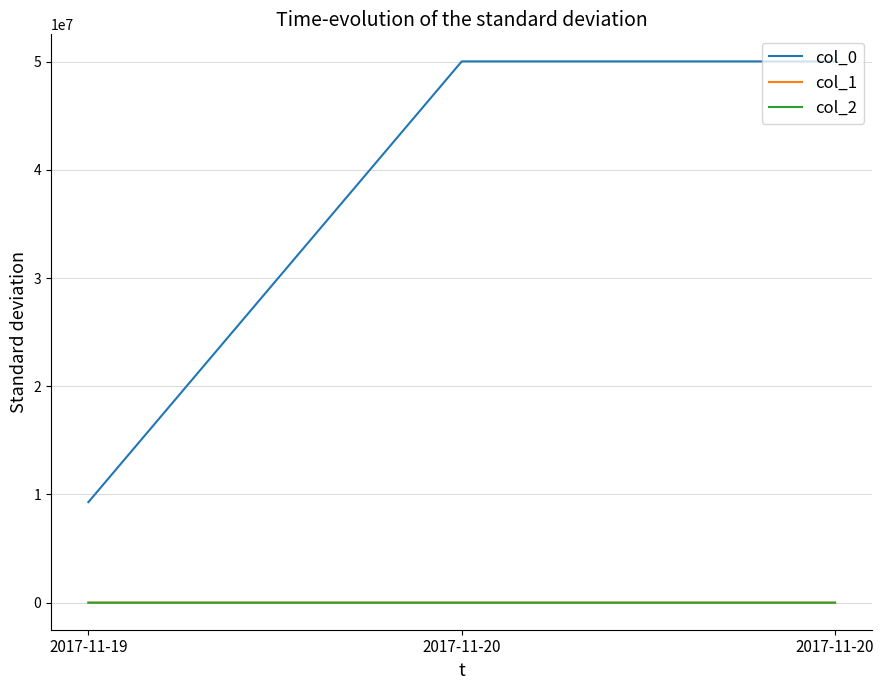

Does the chart display data point markers on the line(s)?

No